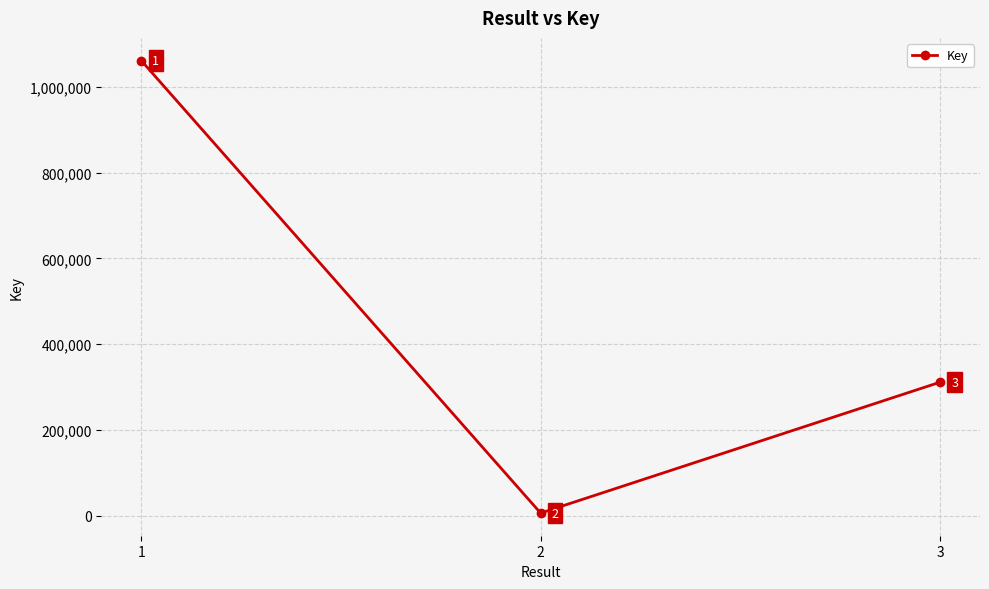

The value at 1 is 1061687. True or false?

True